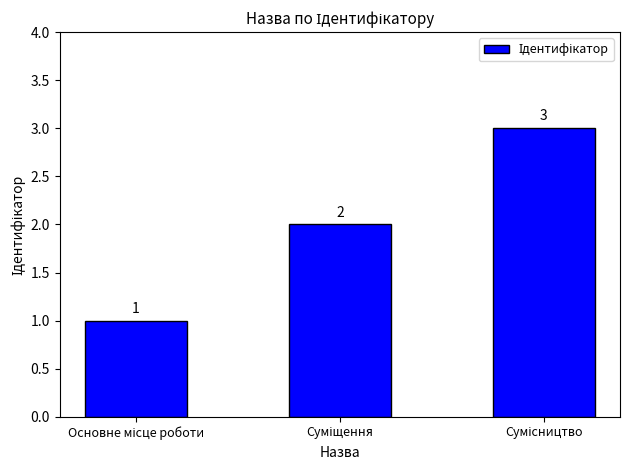

What is the sum of all values?

6